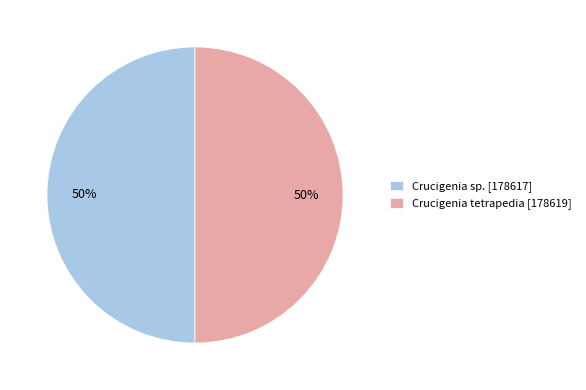

Is it true that Crucigenia sp. [178617] is 50% of the pie?

True